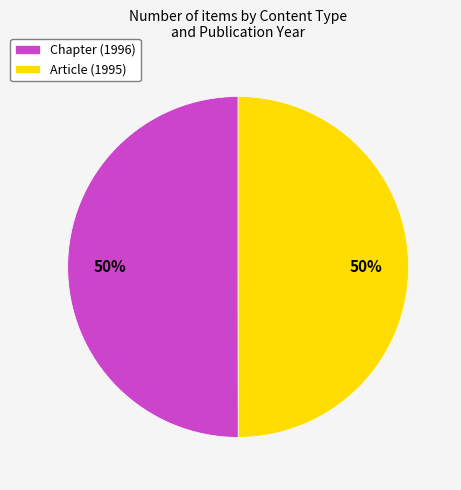

Do Chapter (1996) and Article (1995) together represent more than half of the pie?

Yes